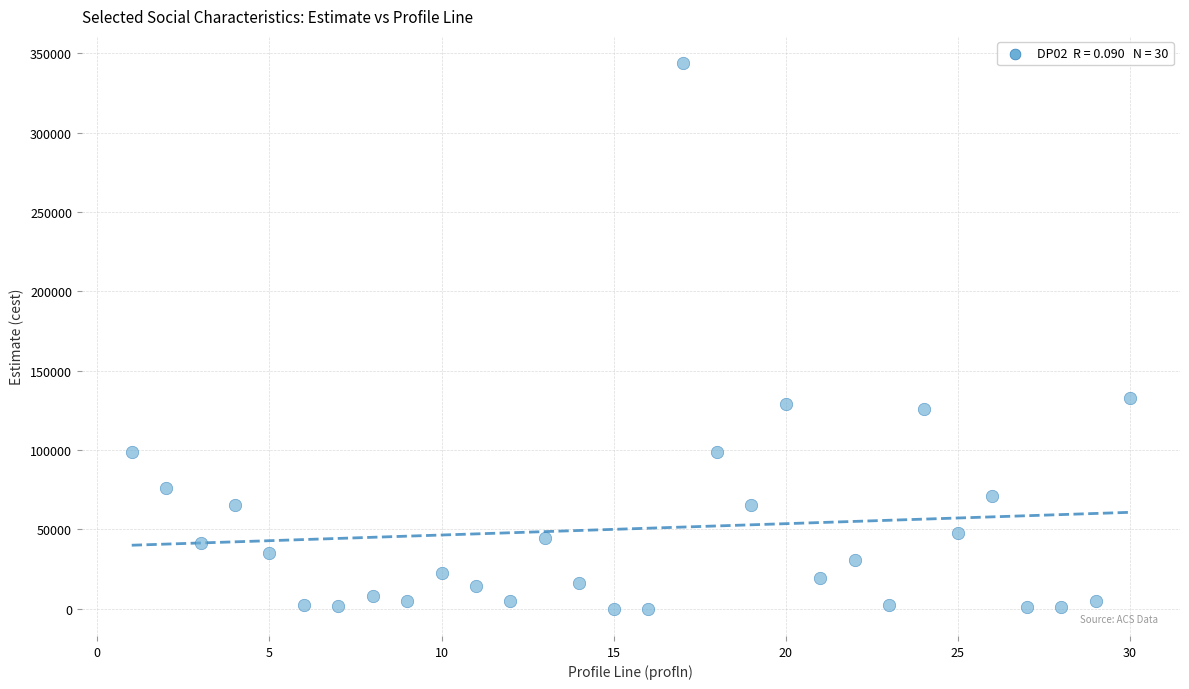

What is the range of Y values (max minus min)?

343743.5